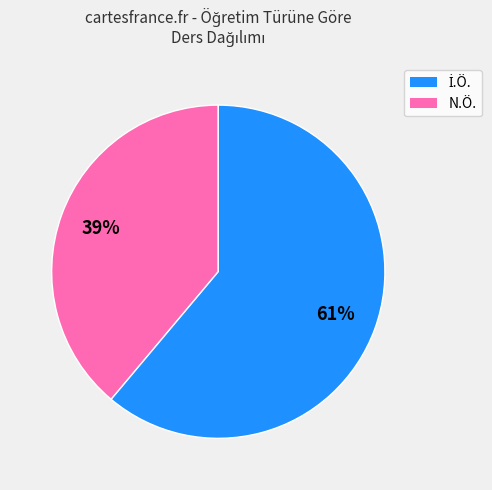

Which category accounts for the majority?

N.Ö.